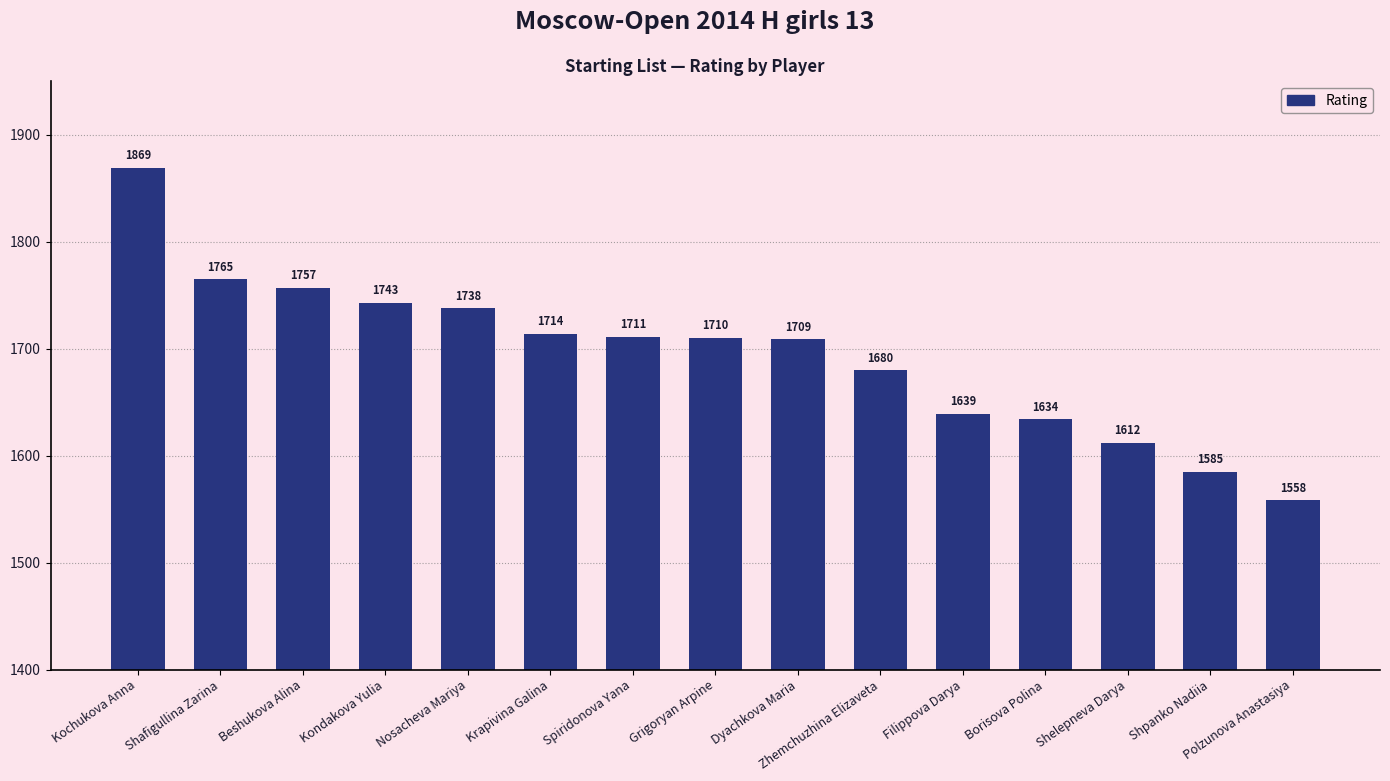

List the labels in order of value, largest first.

Kochukova Anna, Shafigullina Zarina, Beshukova Alina, Kondakova Yulia, Nosacheva Mariya, Krapivina Galina, Spiridonova Yana, Grigoryan Arpine, Dyachkova Maria, Zhemchuzhina Elizaveta, Filippova Darya, Borisova Polina, Shelepneva Darya, Shpanko Nadiia, Polzunova Anastasiya